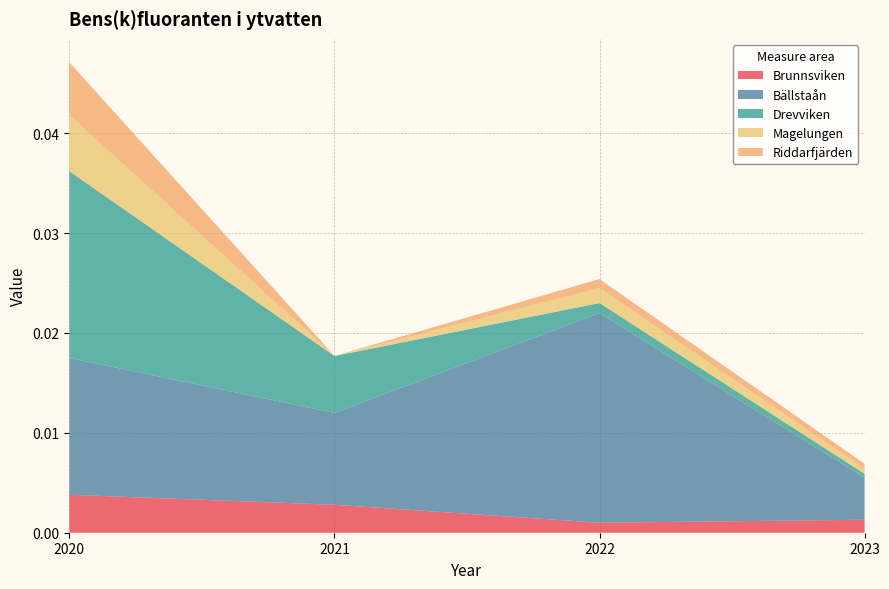

At which category is the sum across all series the highest?

2020